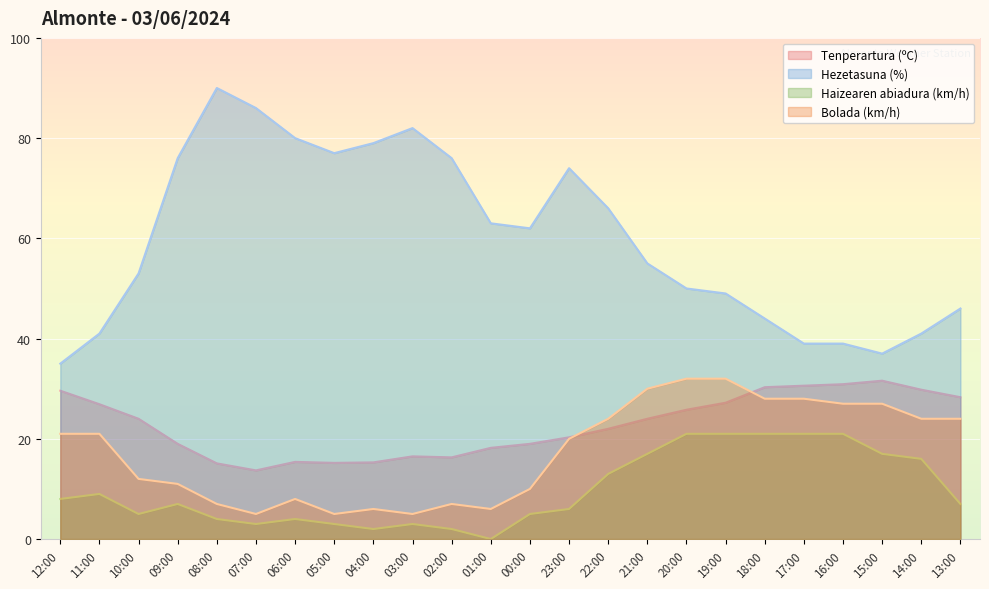

Which series has the widest spread of values?

Hezetasuna (%)